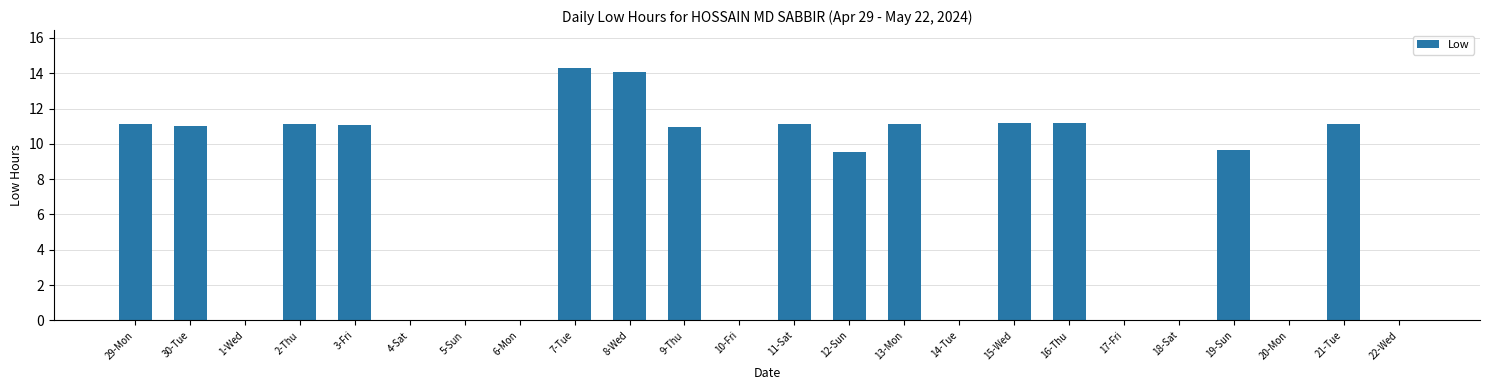

What is the sum of the values at 11-Sat and 8-Wed?

25.2